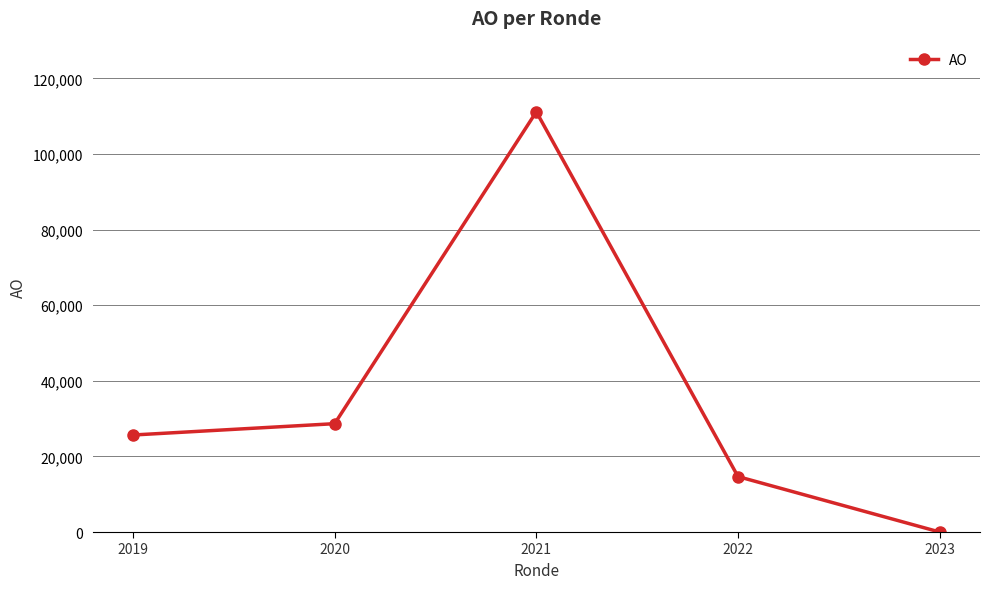

List the labels in order of value, largest first.

2021, 2020, 2019, 2022, 2023